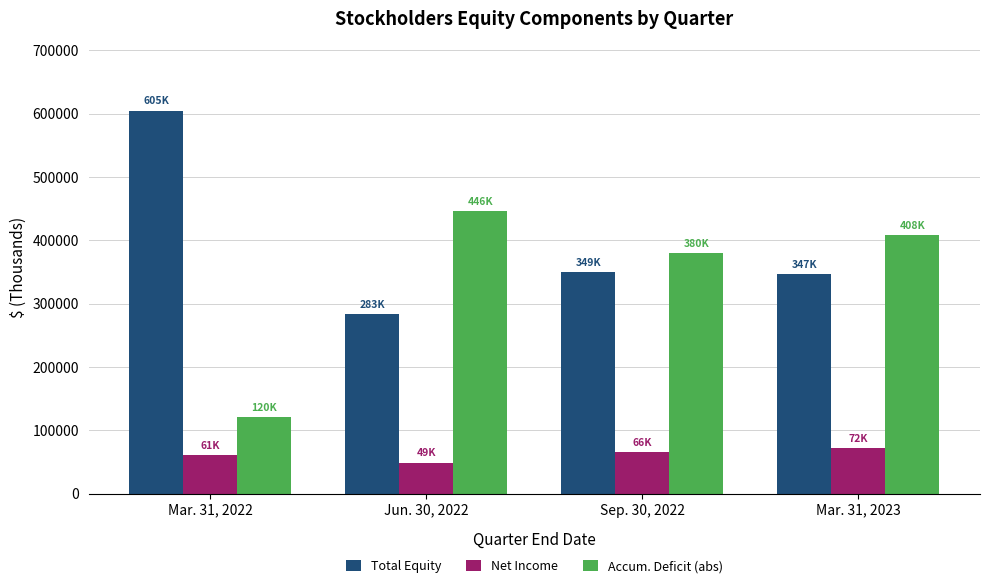

What value does the Accum. Deficit (abs) series have at Sep. 30, 2022?

380115